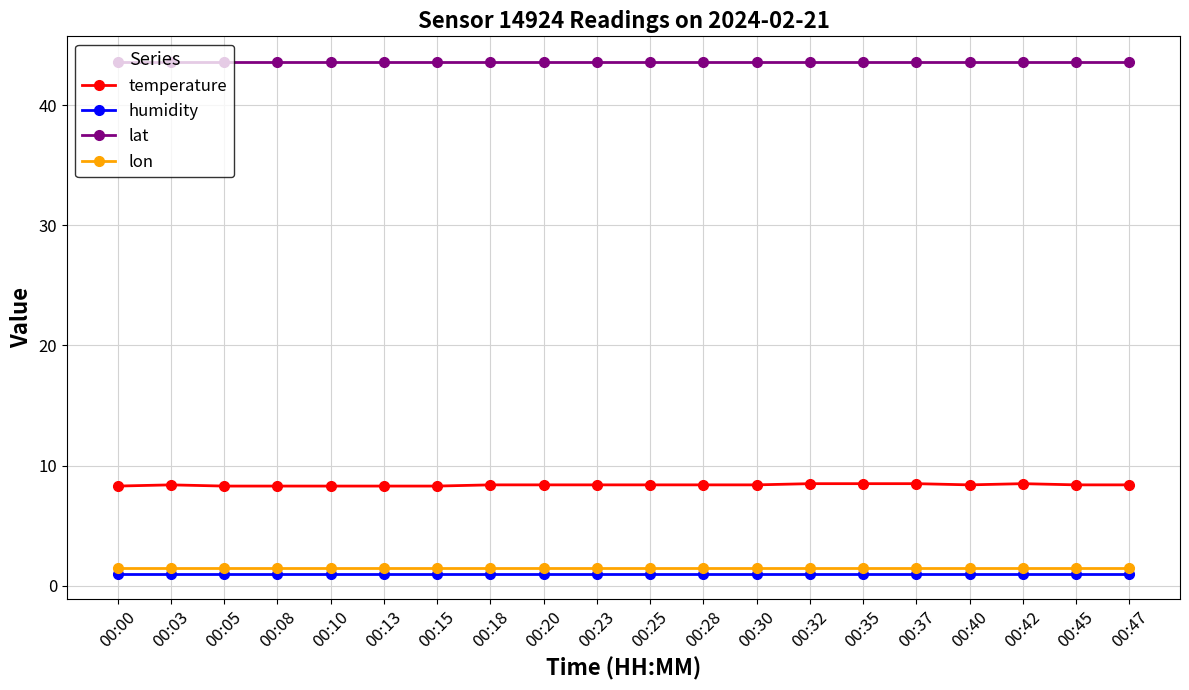

True or false: lat and lon cross at least once.

False